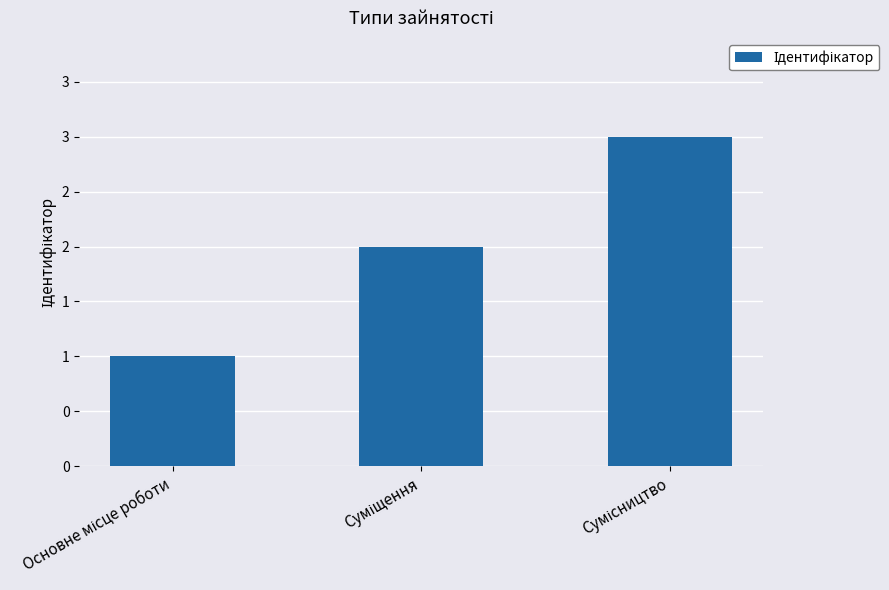

Which label corresponds to the smallest value in the chart?

Основне місце роботи